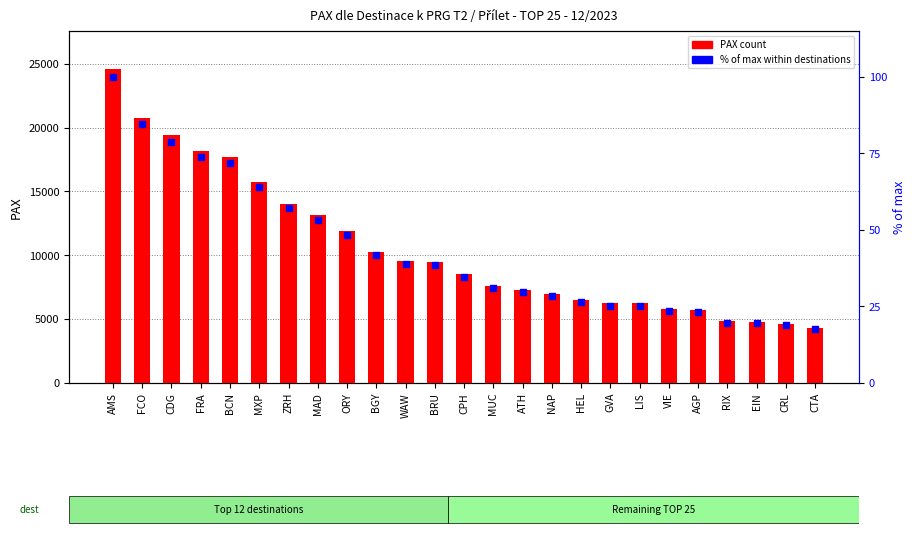

Which series reaches the maximum Y coordinate?

PAX count